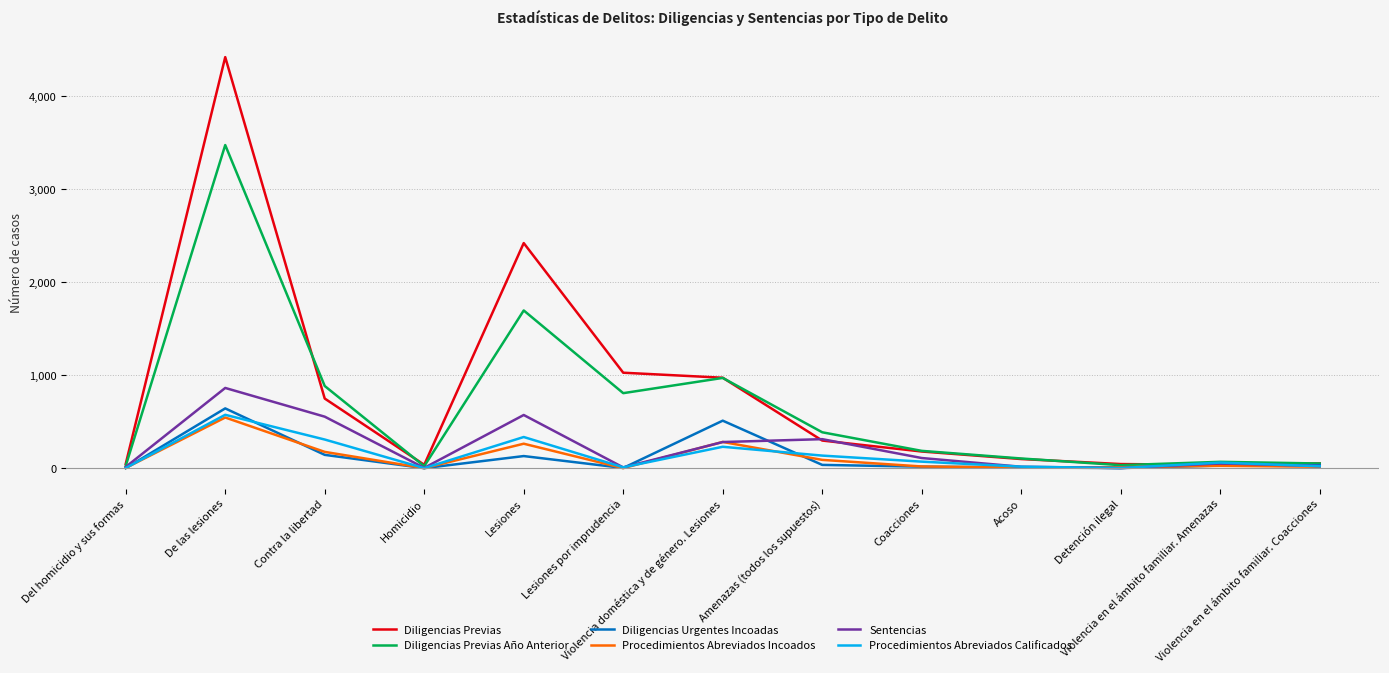

What is the maximum value shown in the chart?

4423